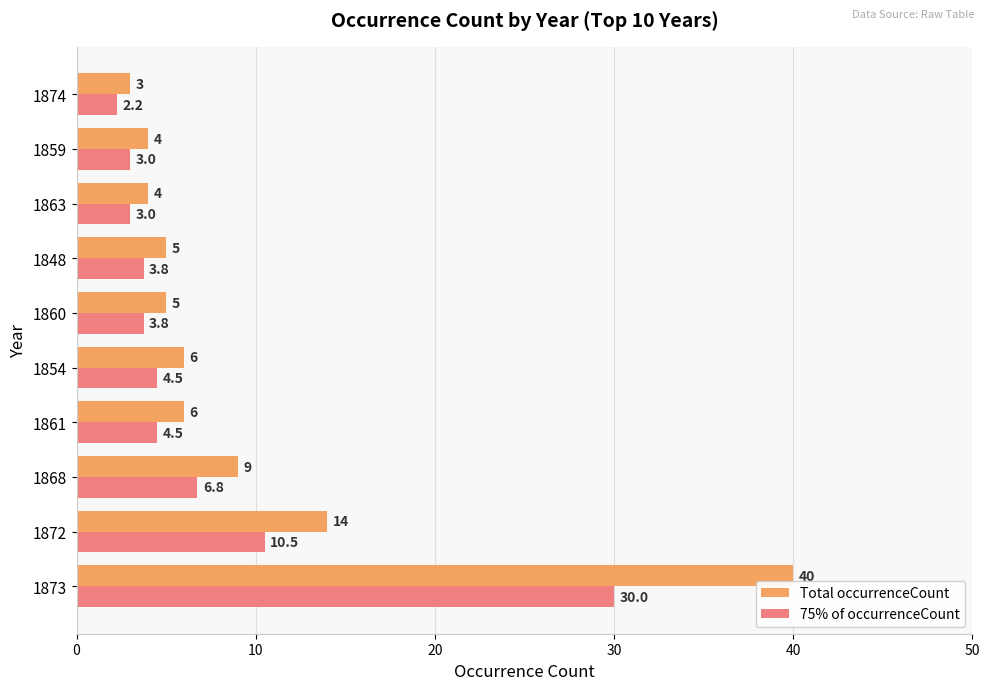

Which series has the widest spread of values?

Total occurrenceCount